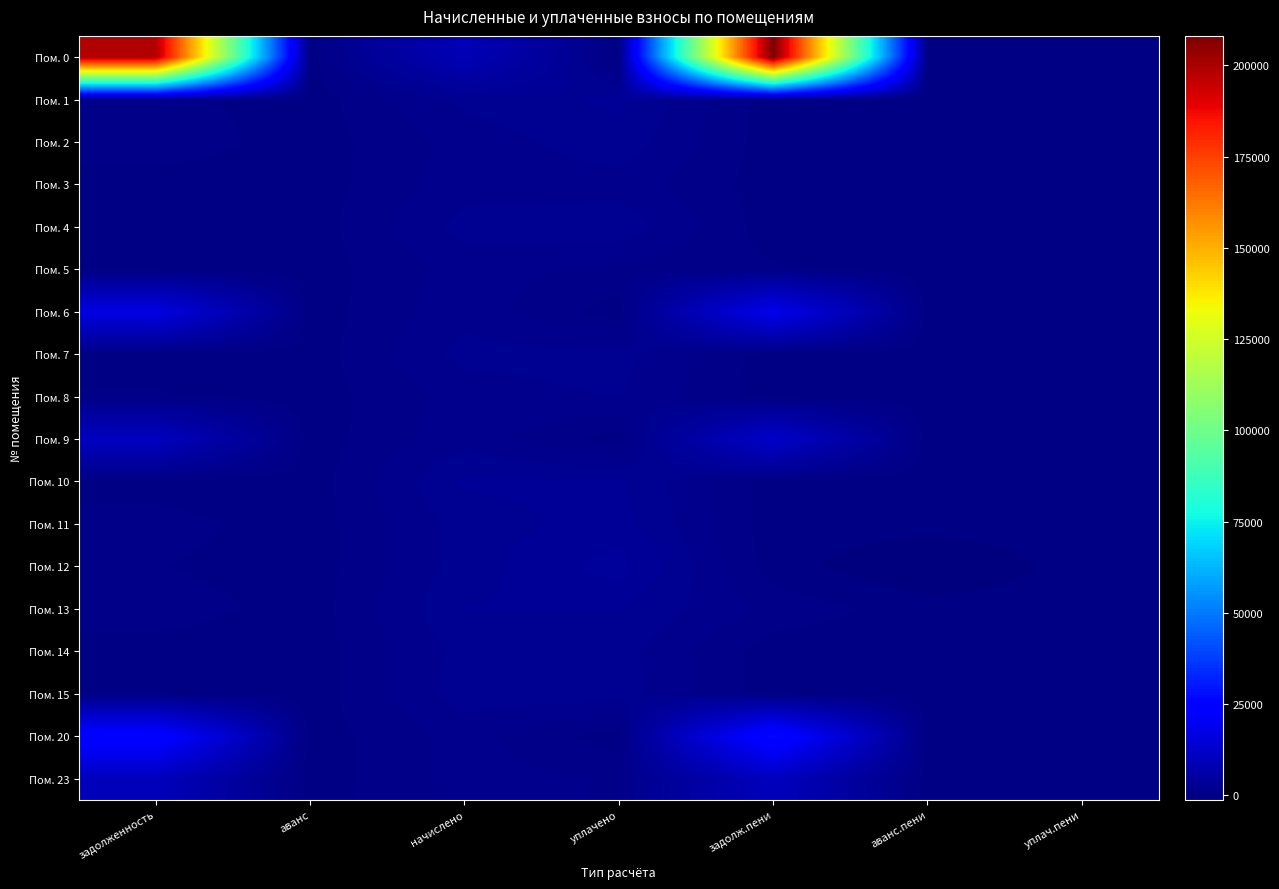

Reading left to right, what are all the values shown in this chart?

Пом. 0: задолженность=198960.0	аванс=0.0	начислено=9125.3	уплачено=0.0	задолж.пени=208085.3	аванс.пени=0.0	уплач.пени=0.0
Пом. 1: задолженность=779.2	аванс=0.0	начислено=2337.6	уплачено=3116.8	задолж.пени=0.0	аванс.пени=0.0	уплач.пени=0.0
Пом. 2: задолженность=1056.9	аванс=0.0	начислено=1585.4	уплачено=2642.3	задолж.пени=0.0	аванс.пени=0.0	уплач.пени=12.4
Пом. 3: задолженность=0.0	аванс=0.0	начислено=1755.0	уплачено=1755.0	задолж.пени=0.0	аванс.пени=0.0	уплач.пени=0.0
Пом. 4: задолженность=250.1	аванс=0.0	начислено=2407.6	уплачено=2657.7	задолж.пени=0.0	аванс.пени=0.0	уплач.пени=0.0
Пом. 5: задолженность=0.0	аванс=0.0	начислено=1626.0	уплачено=1084.0	задолж.пени=542.0	аванс.пени=0.0	уплач.пени=0.0
Пом. 6: задолженность=17028.4	аванс=0.0	начислено=1817.7	уплачено=0.0	задолж.пени=18846.1	аванс.пени=0.0	уплач.пени=0.0
Пом. 7: задолженность=0.0	аванс=0.0	начислено=2411.3	уплачено=2411.3	задолж.пени=0.0	аванс.пени=0.0	уплач.пени=0.0
Пом. 8: задолженность=543.2	аванс=0.0	начислено=1629.7	уплачено=2172.9	задолж.пени=0.0	аванс.пени=0.0	уплач.пени=0.0
Пом. 9: задолженность=10706.6	аванс=0.0	начислено=1839.8	уплачено=0.0	задолж.пени=12546.4	аванс.пени=0.0	уплач.пени=0.0
Пом. 10: задолженность=0.0	аванс=0.0	начислено=3056.5	уплачено=3056.5	задолж.пени=0.0	аванс.пени=0.0	уплач.пени=0.0
Пом. 11: задолженность=824.7	аванс=0.0	начислено=2474.0	уплачено=3298.6	задолж.пени=0.0	аванс.пени=0.0	уплач.пени=0.0
Пом. 12: задолженность=488.7	аванс=0.0	начислено=2499.8	уплачено=4163.4	задолж.пени=0.0	аванс.пени=-1175.0	уплач.пени=3.6
Пом. 13: задолженность=985.7	аванс=0.0	начислено=2957.0	уплачено=2957.0	задолж.пени=985.7	аванс.пени=0.0	уплач.пени=0.0
Пом. 14: задолженность=0.0	аванс=0.0	начислено=2411.3	уплачено=2411.3	задолж.пени=0.0	аванс.пени=0.0	уплач.пени=0.0
Пом. 15: задолженность=0.0	аванс=0.0	начислено=2540.3	уплачено=2540.3	задолж.пени=0.0	аванс.пени=0.0	уплач.пени=0.0
Пом. 20: задолженность=25603.7	аванс=0.0	начислено=1600.2	уплачено=0.0	задолж.пени=27203.9	аванс.пени=0.0	уплач.пени=0.0
Пом. 23: задолженность=9909.6	аванс=0.0	начислено=1589.1	уплачено=1200.0	задолж.пени=10298.7	аванс.пени=0.0	уплач.пени=0.0